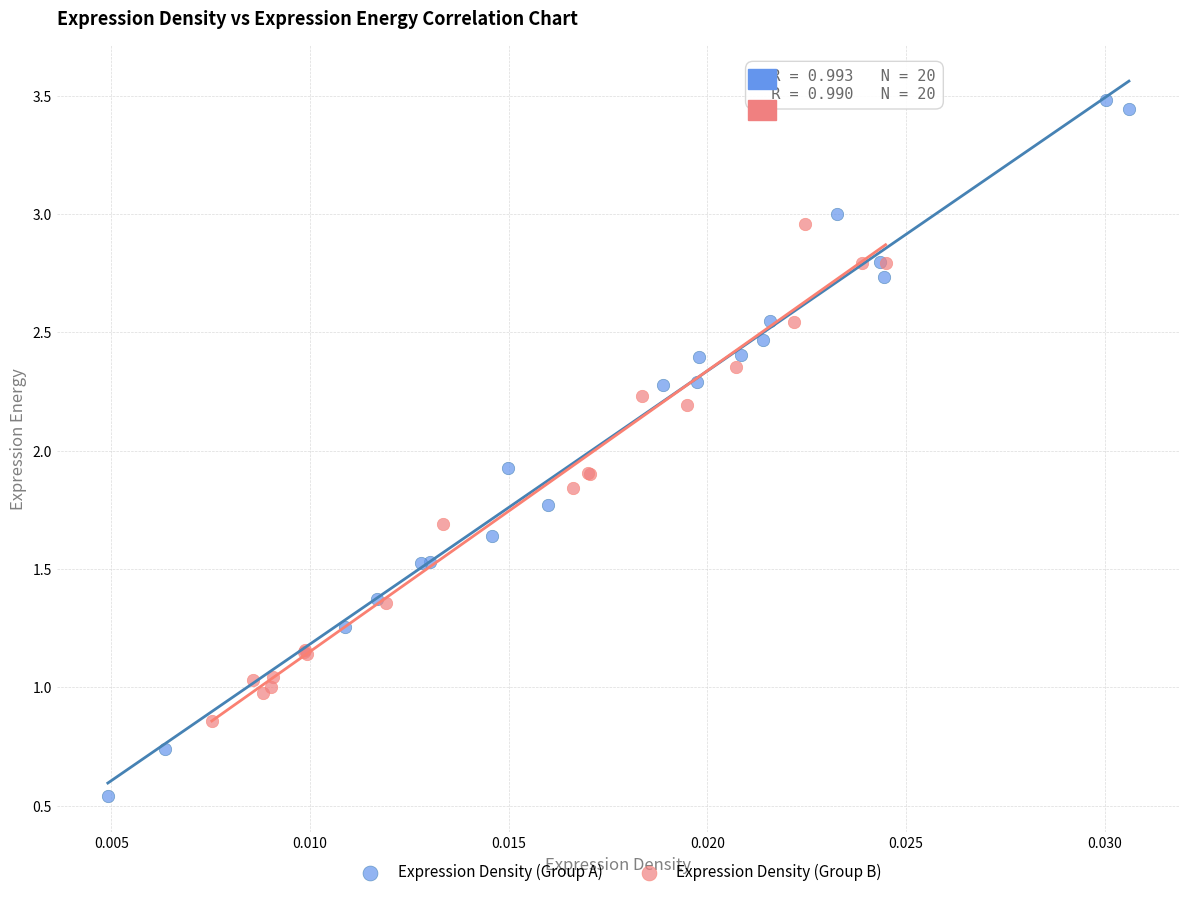

Which series contains the highest Y value?

Expression Density (Group A)